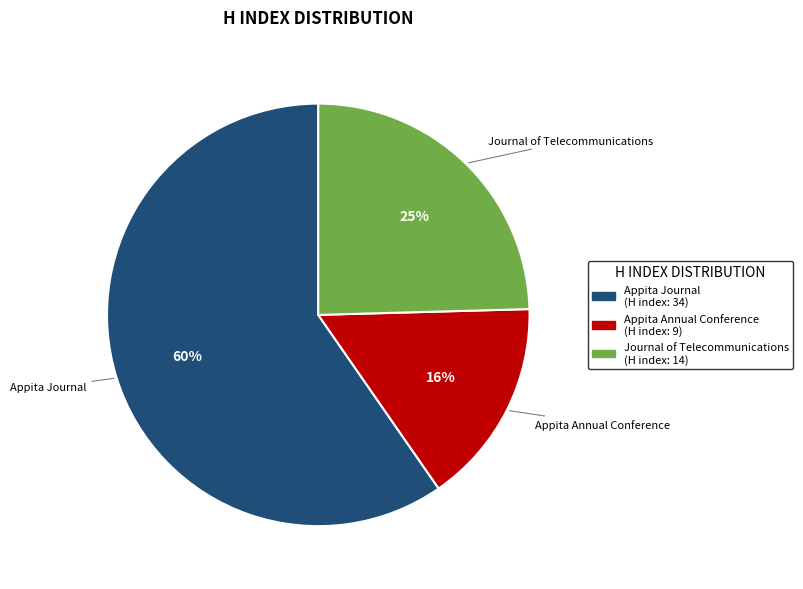

The Appita Journal slice represents 48% of the pie. True or false?

False